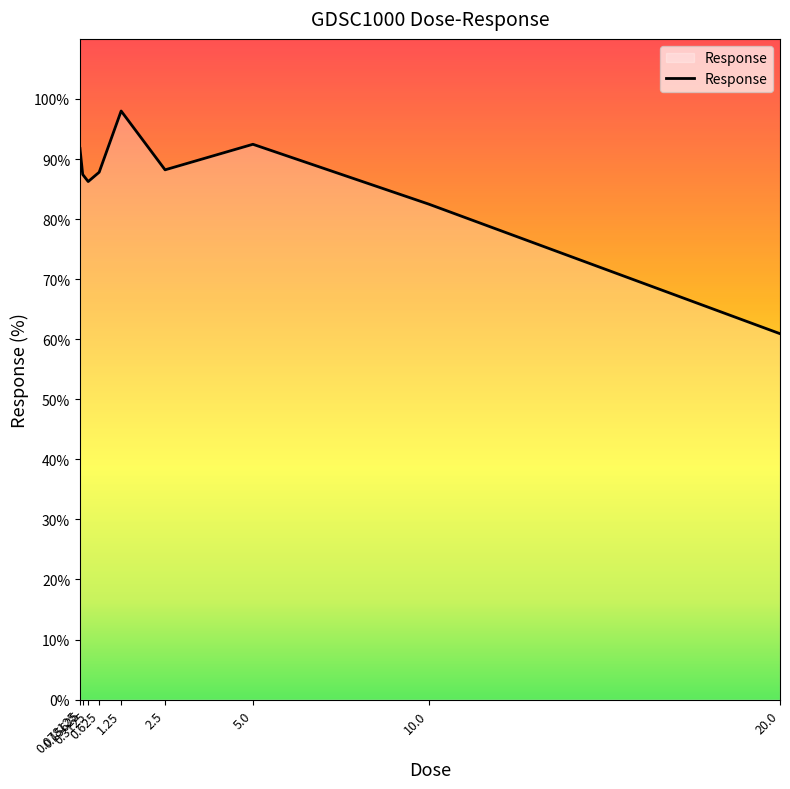

What position from the right is 0.15625?

8